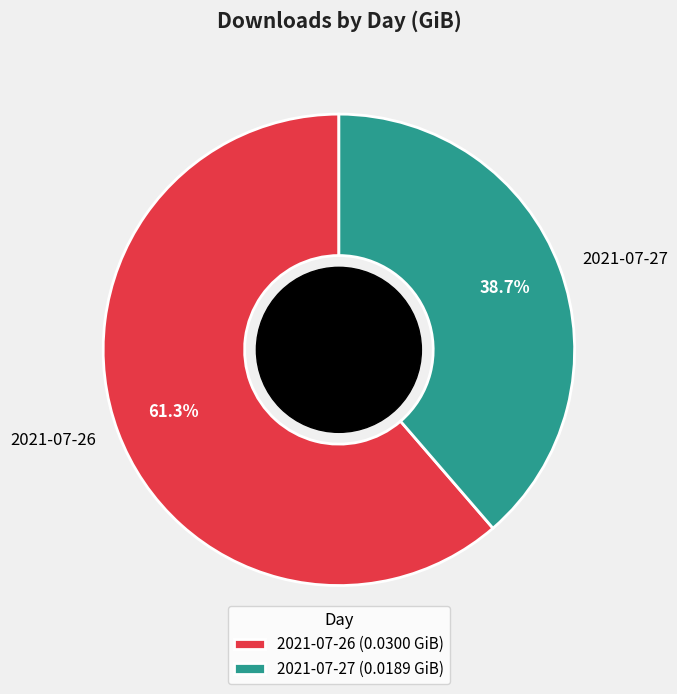

Is it true that 2021-07-26 is 51% of the pie?

False